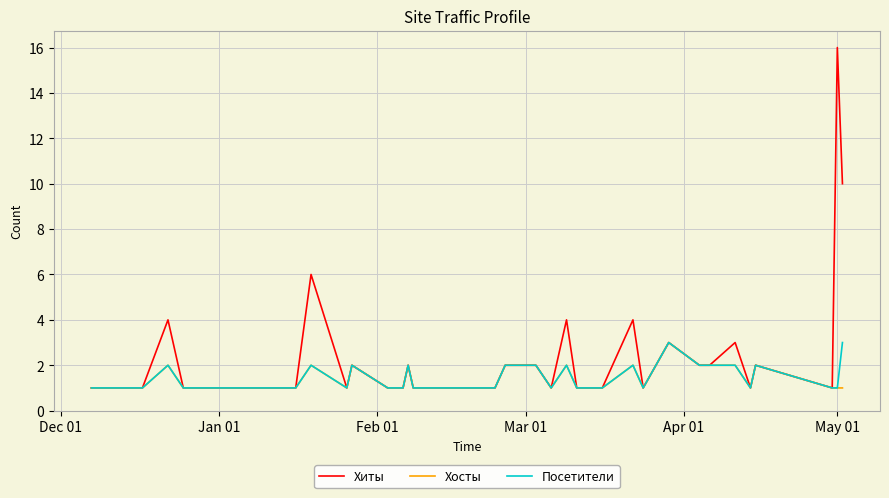

Which series has the widest spread of values?

Хиты